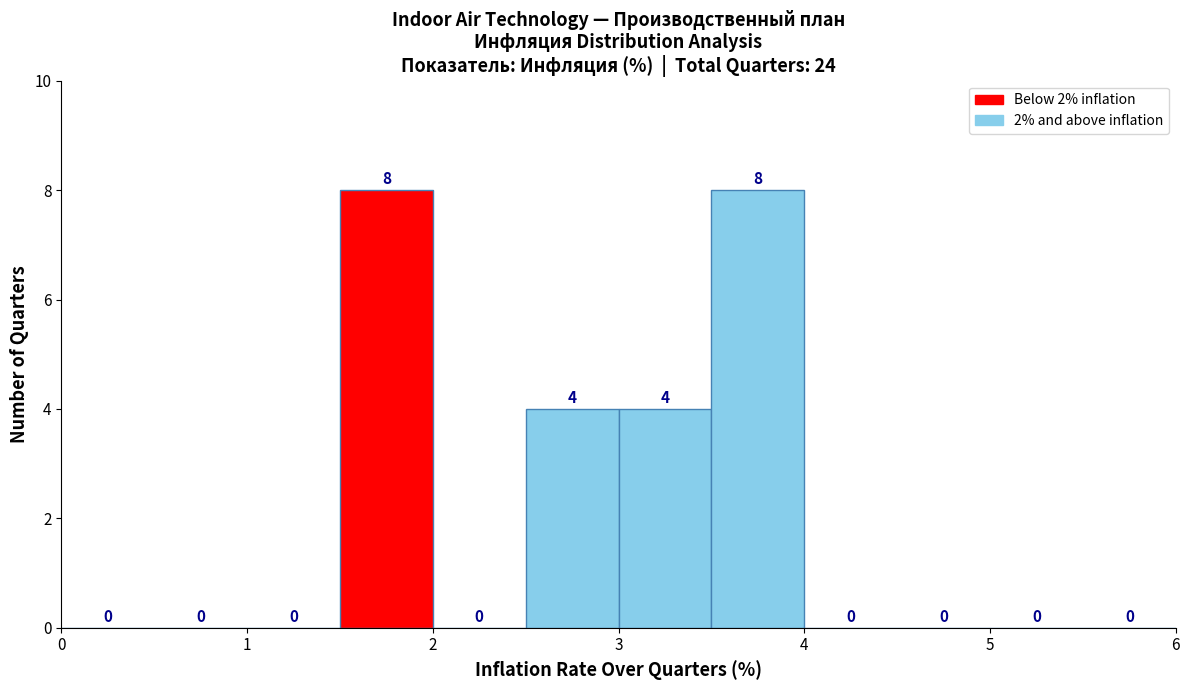

Reading left to right, transcribe this chart: for each bar, give the range it covers on the x-axis and its height.

0.0 to 0.5: 0
0.5 to 1.0: 0
1.0 to 1.5: 0
1.5 to 2.0: 8
2.0 to 2.5: 0
2.5 to 3.0: 4
3.0 to 3.5: 4
3.5 to 4.0: 8
4.0 to 4.5: 0
4.5 to 5.0: 0
5.0 to 5.5: 0
5.5 to 6.0: 0